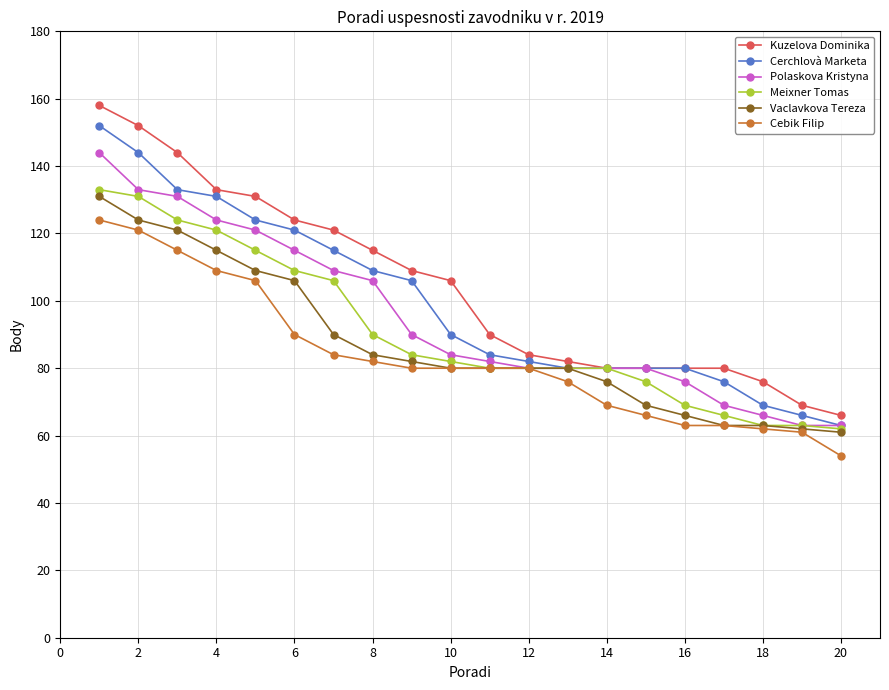

True or false: Cebik Filip and Kuzelova Dominika cross at least once.

False